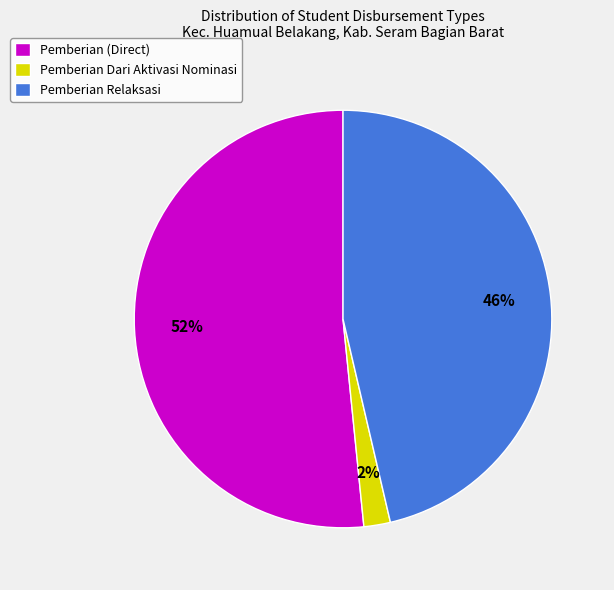

Combined, do Pemberian Dari Aktivasi Nominasi and Pemberian Relaksasi account for over 50%?

No